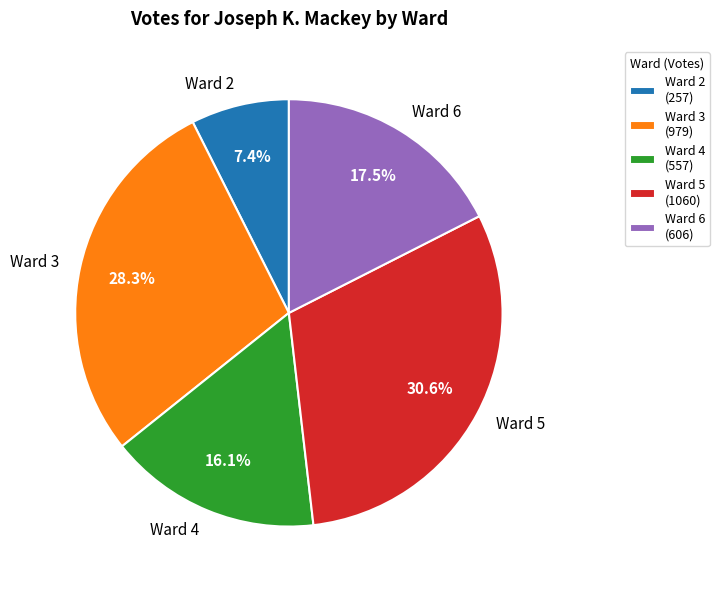

What is the smallest slice in the pie chart?

Ward 2